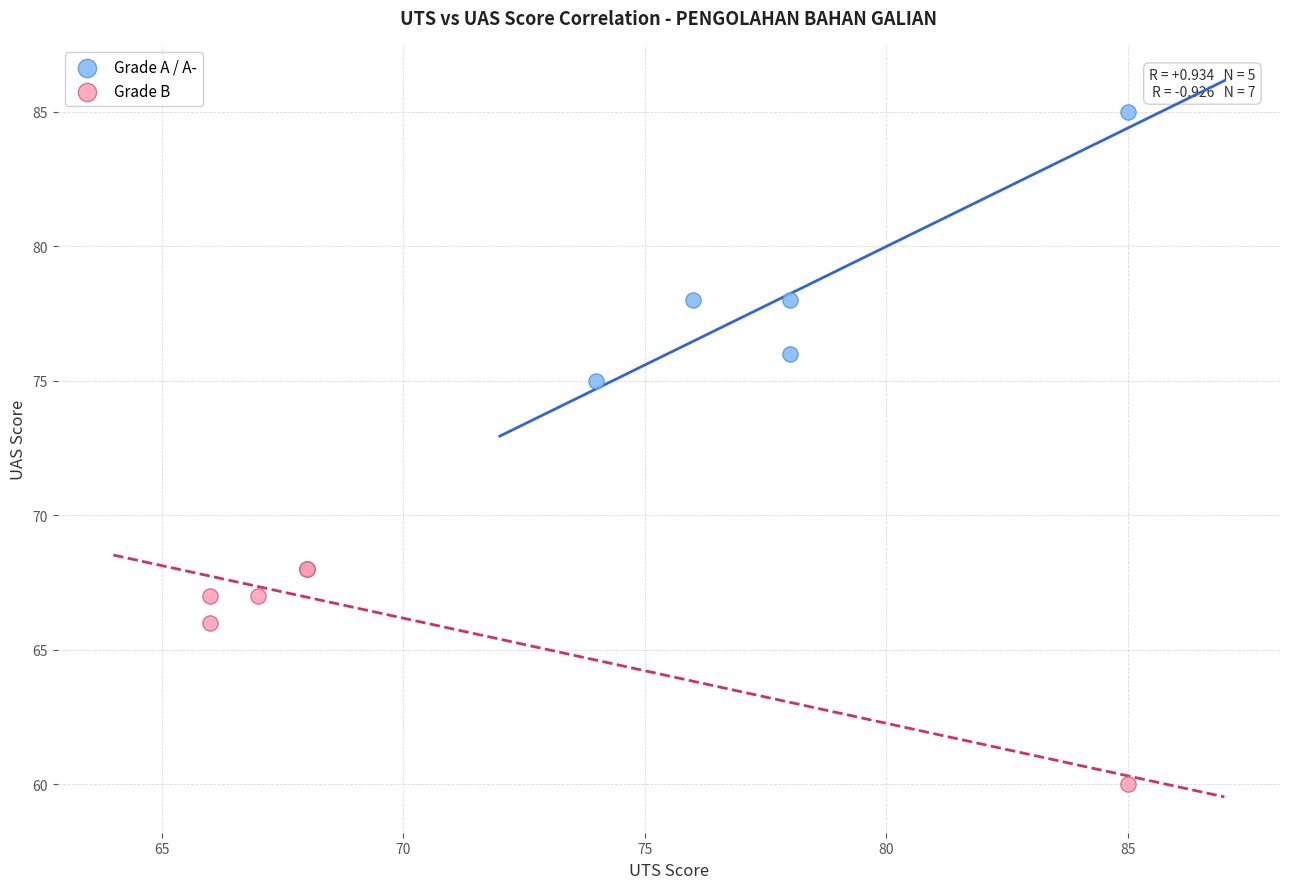

What are all the series names shown in the legend?

Grade A / A-, Grade B